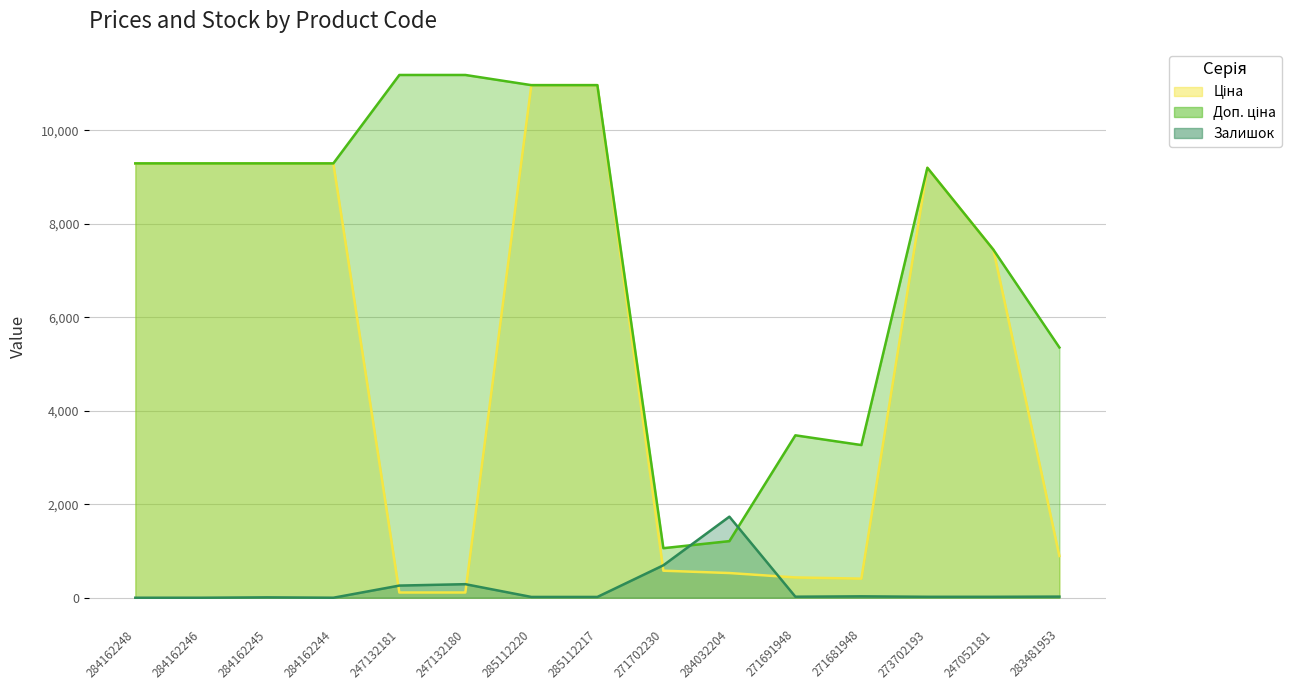

What is the value of the Ціна point at the 13th from the left?

9196.3